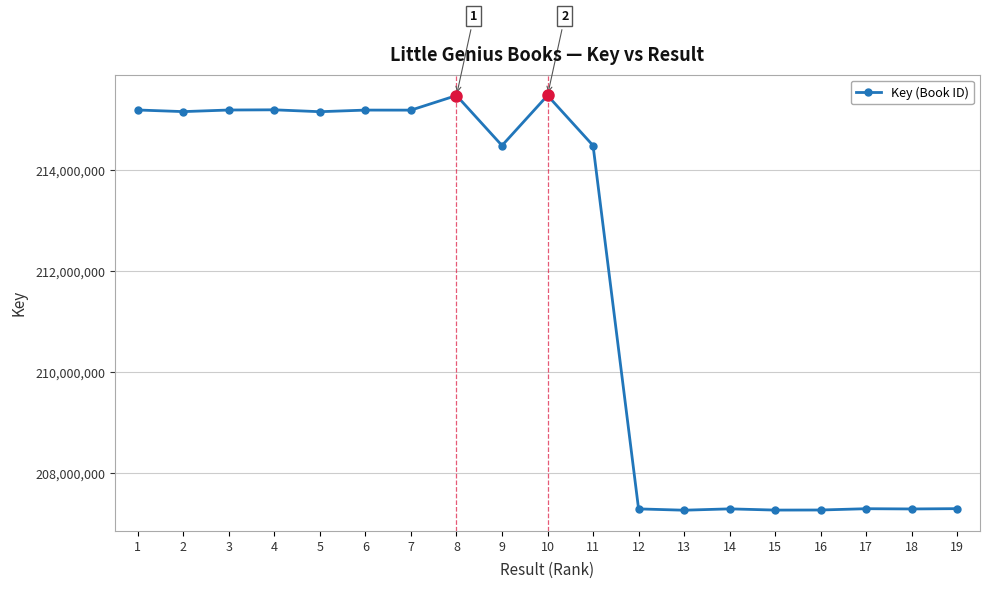

What is the change in value from 6 to 11?

-701869